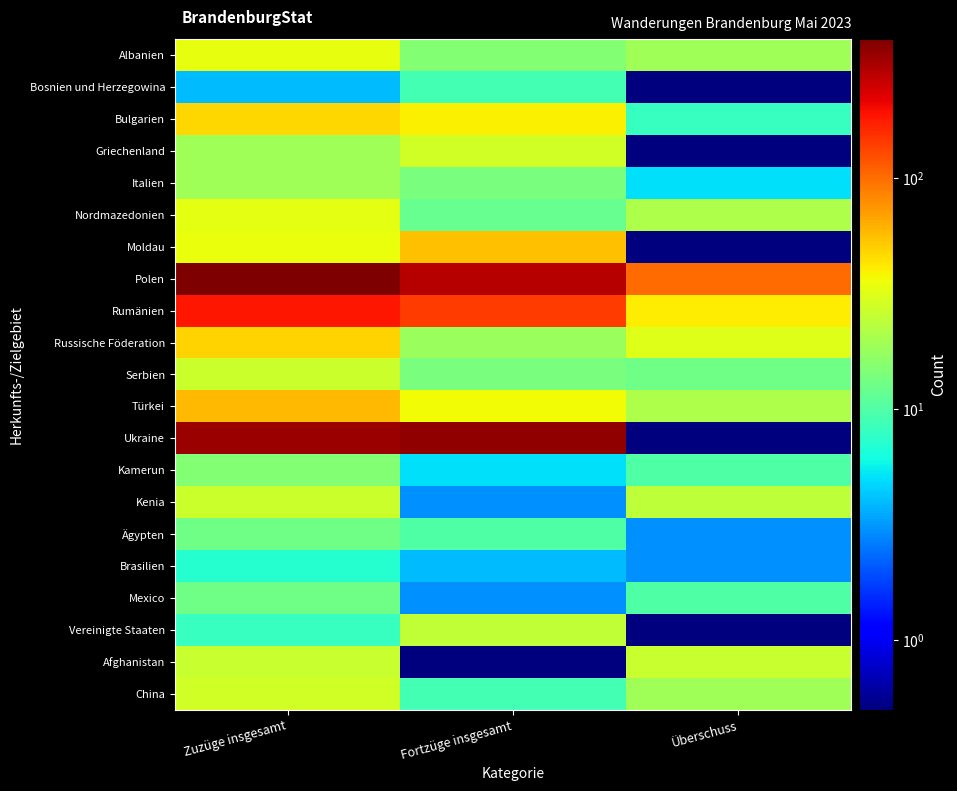

At which category is the sum across all series the highest?

Zuzüge insgesamt